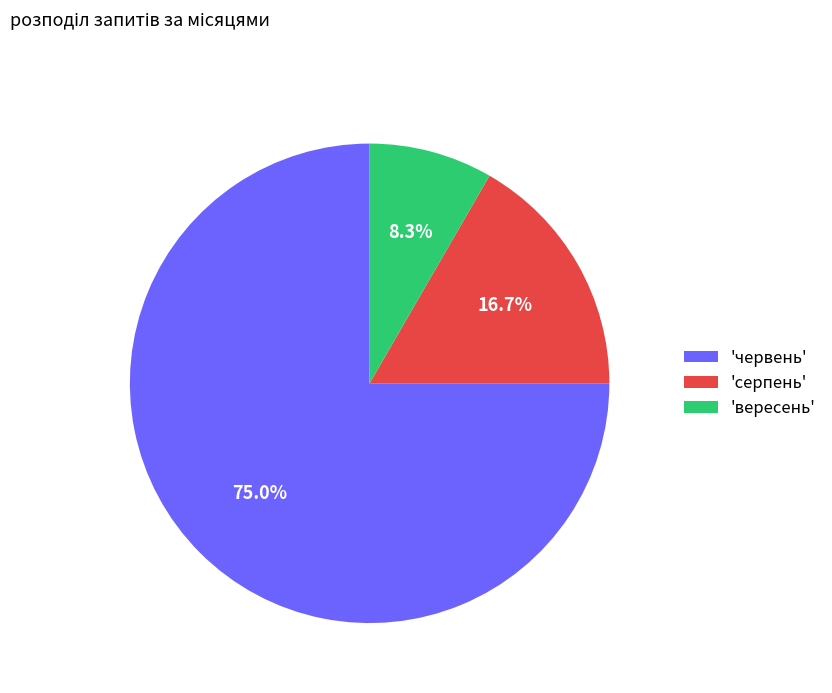

Which category has the biggest portion of the pie?

'червень'